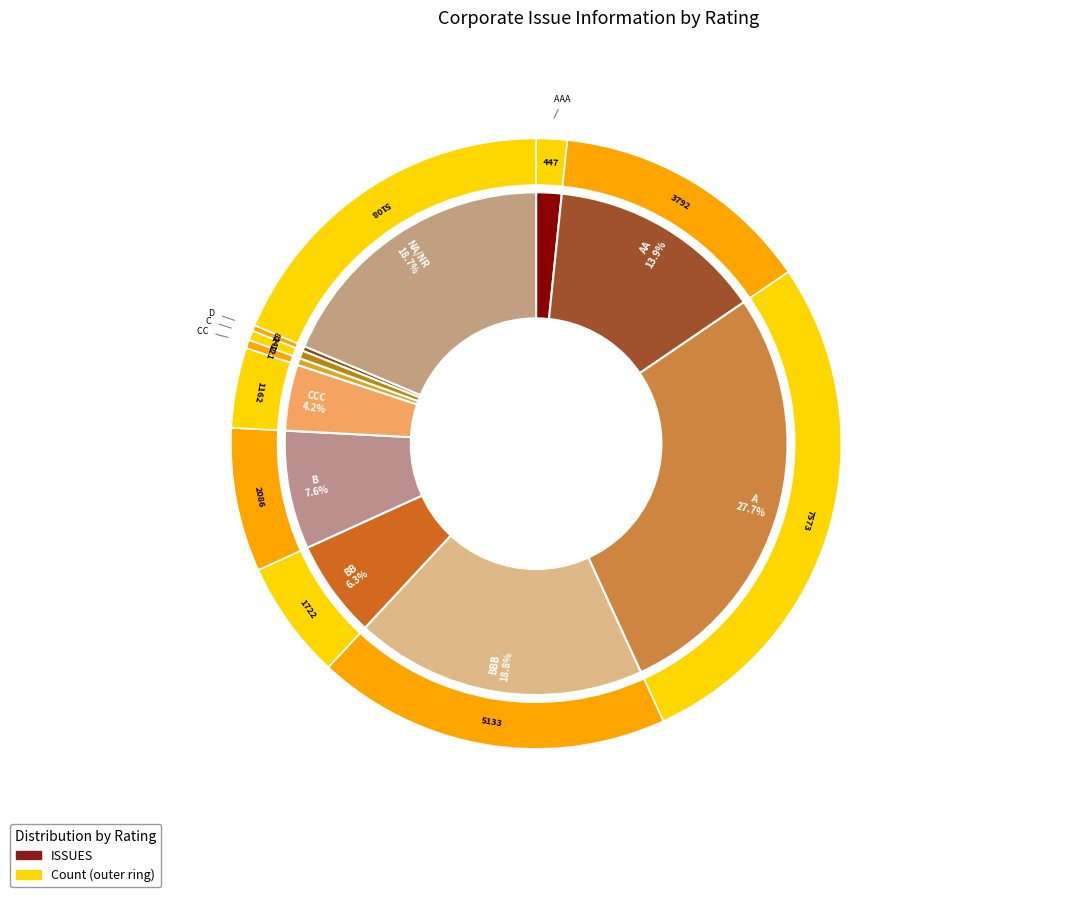

What is the largest slice in the pie chart?

A